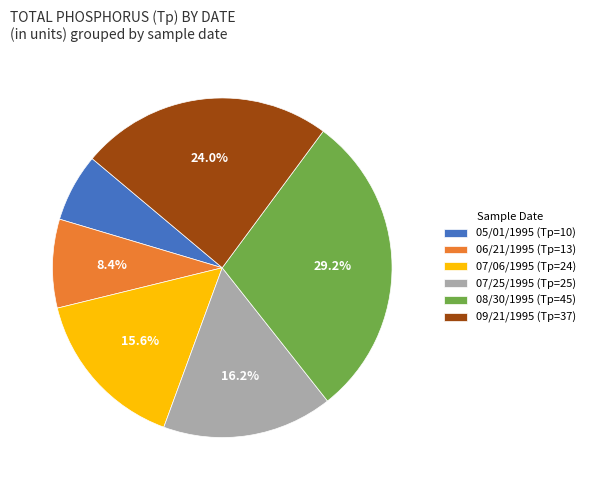

Does any single category account for the majority?

No